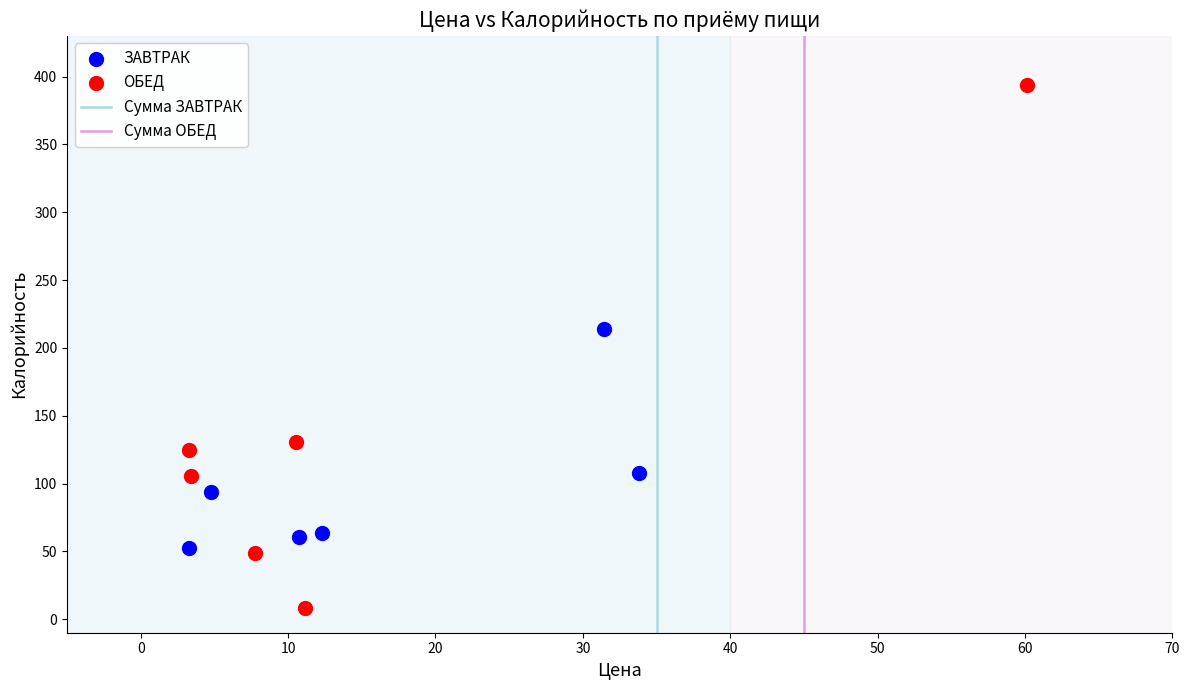

Which series contains the lowest Y value?

ОБЕД